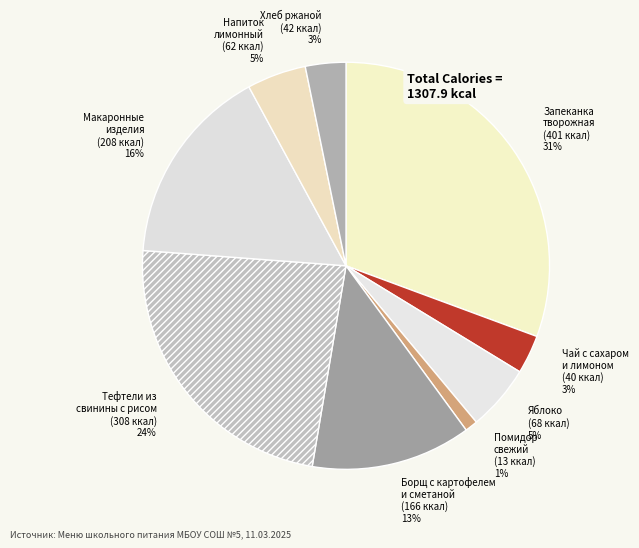

Which has a higher value, Хлеб ржаной or Помидор свежий?

Хлеб ржаной